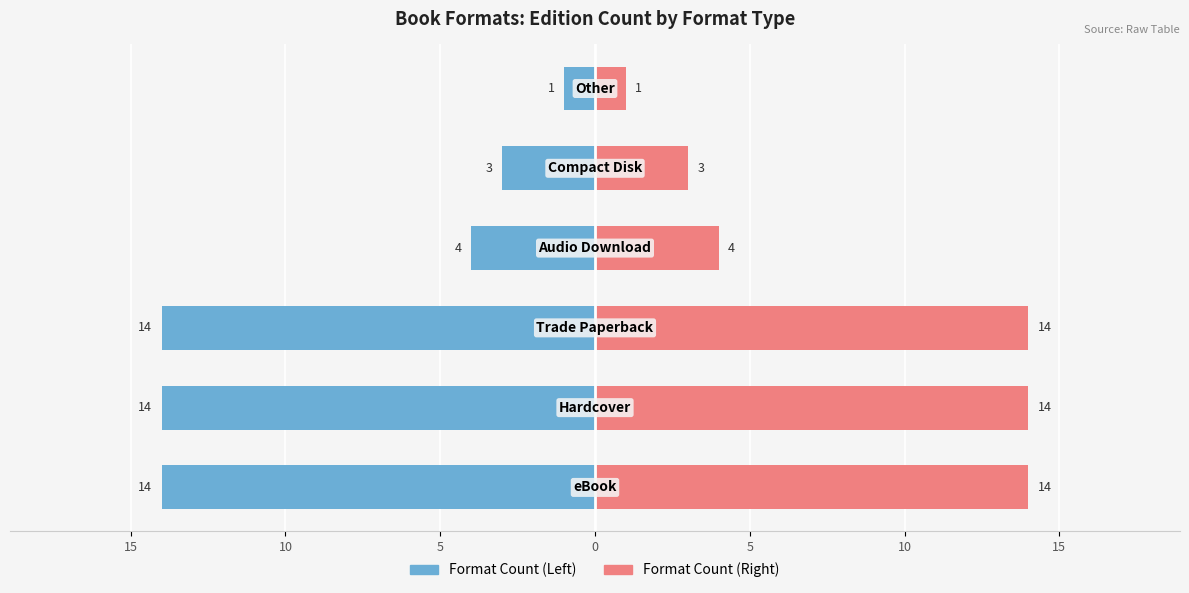

Reading right to left, list all the values displayed in this chart.

Format Count (Left): -1	-3	-4	-14	-14	-14
Format Count (Right): 1	3	4	14	14	14